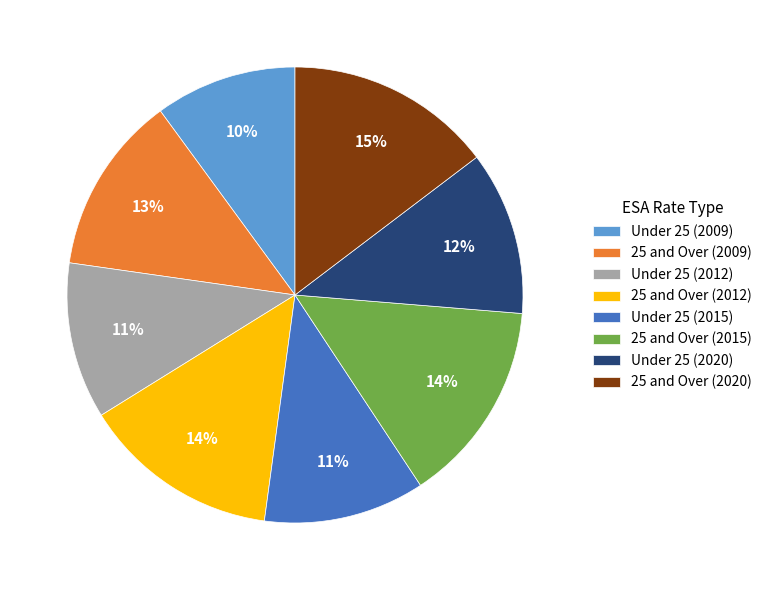

How many segments does this pie chart have?

8